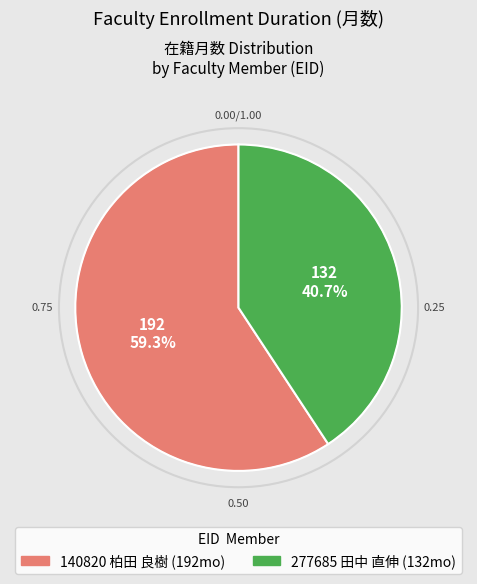

Between 140820 and 277685, which is larger?

140820